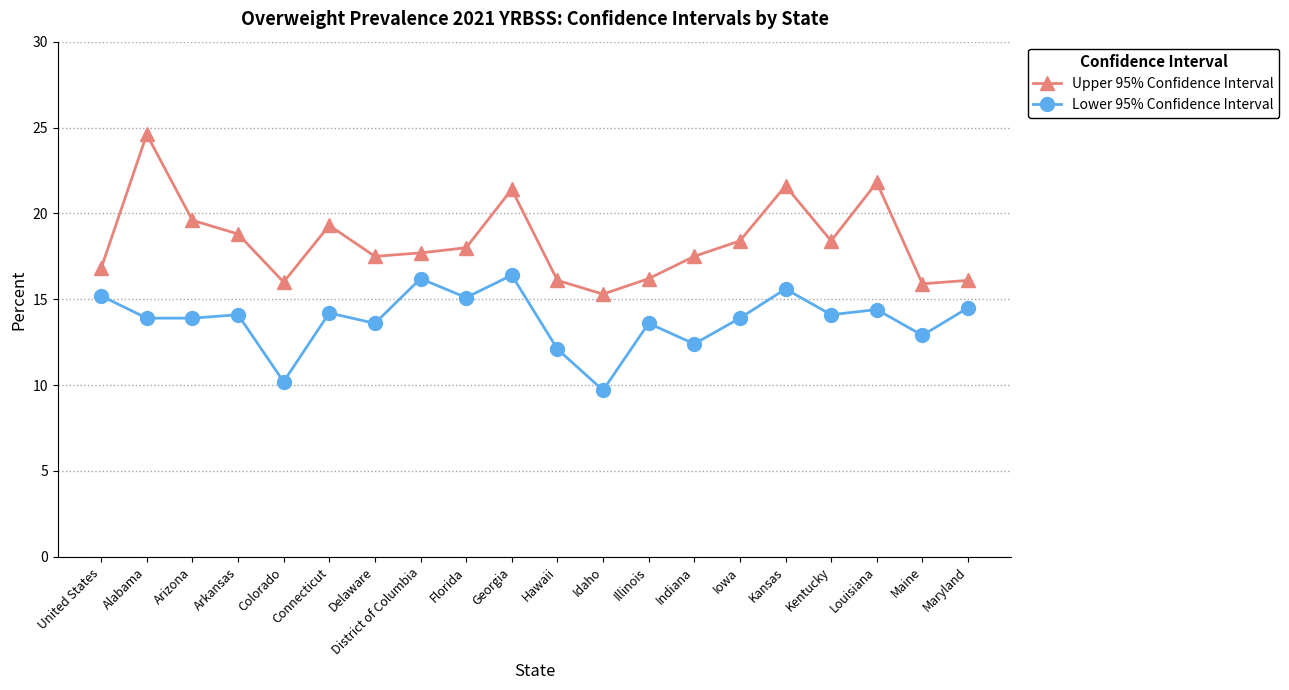

Rank the series by their maximum value, from lowest to highest.

Lower 95% Confidence Interval, Upper 95% Confidence Interval